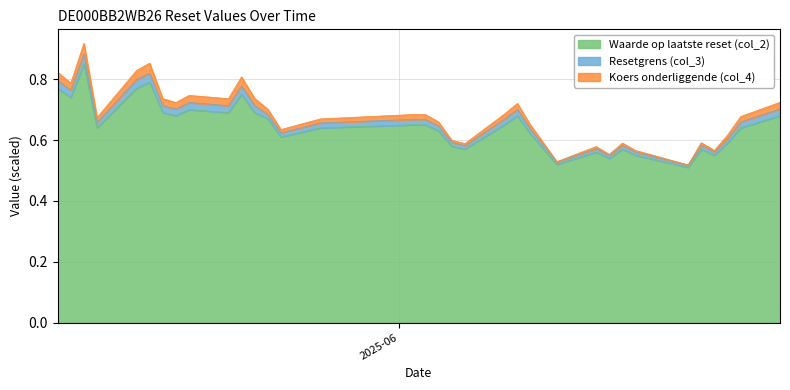

Reading left to right, extract all data points from this chart.

Resetgrens (col_3): 0.8	0.8	0.9	0.7	0.8	0.9	0.7	0.7	0.7	0.7	0.8	0.7	0.7	0.6	0.7	0.7	0.7	0.7	0.6	0.6	0.7	0.7	0.6	0.6	0.5	0.6	0.6	0.6	0.6	0.6	0.5	0.6	0.6	0.6	0.7	0.7
Koers onderliggende (col_4): 0.8	0.8	0.9	0.7	0.8	0.8	0.7	0.7	0.7	0.7	0.8	0.7	0.7	0.6	0.7	0.7	0.7	0.6	0.6	0.6	0.7	0.7	0.6	0.6	0.5	0.6	0.5	0.6	0.6	0.5	0.5	0.6	0.6	0.6	0.7	0.7
Waarde op laatste reset (col_2): 0.8	0.7	0.8	0.6	0.8	0.8	0.7	0.7	0.7	0.7	0.8	0.7	0.7	0.6	0.6	0.7	0.7	0.6	0.6	0.6	0.7	0.7	0.6	0.6	0.5	0.6	0.5	0.6	0.6	0.5	0.5	0.6	0.6	0.6	0.6	0.7